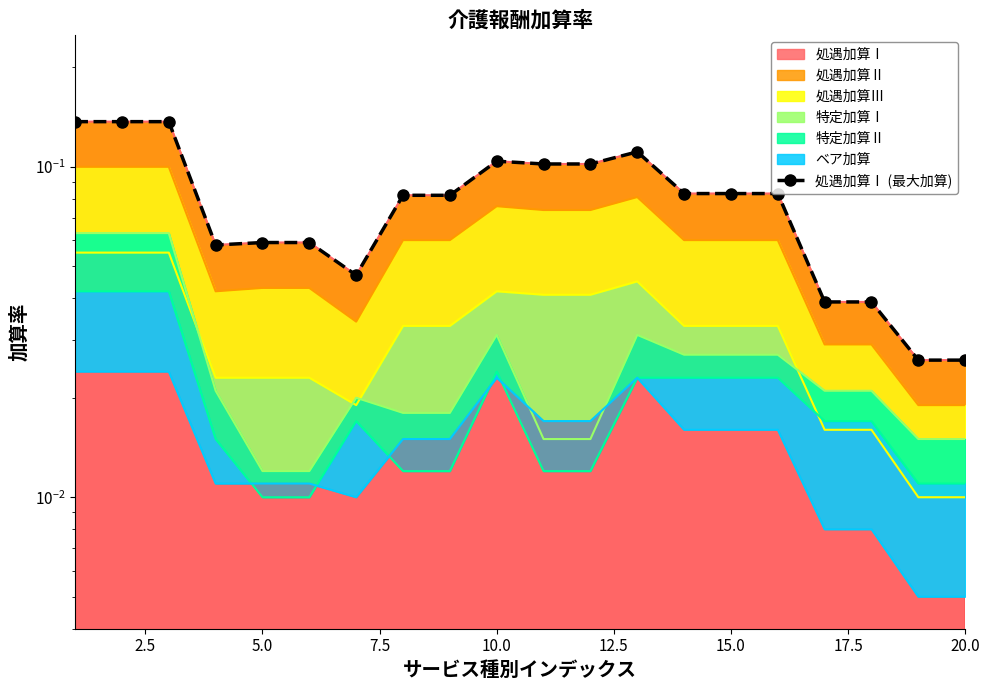

What is the difference between the maximum and second lowest values?

0.1